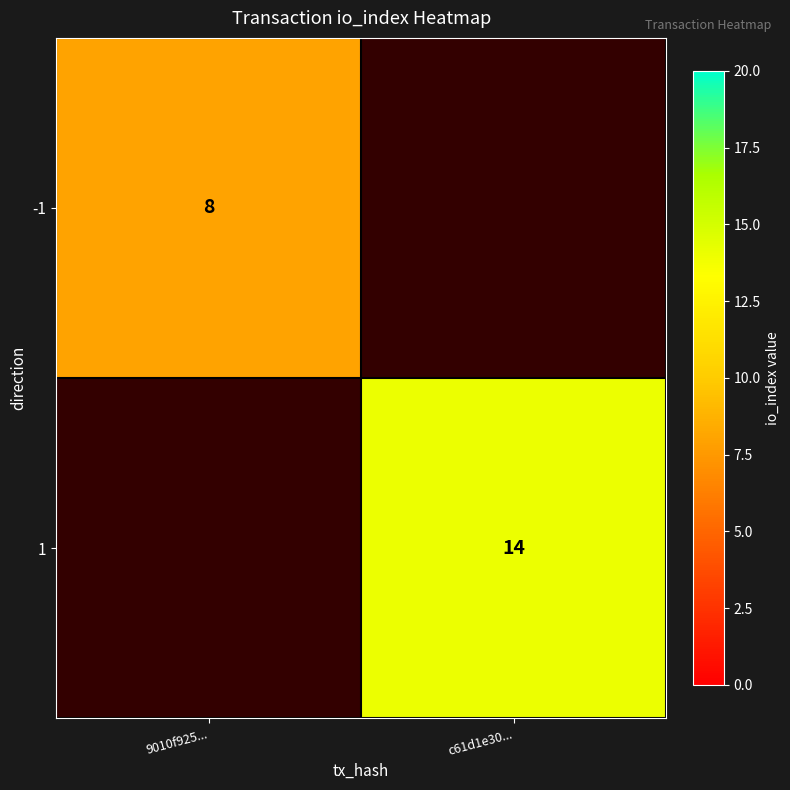

True or false: 1 has a value of 19 at c61d1e30....

False